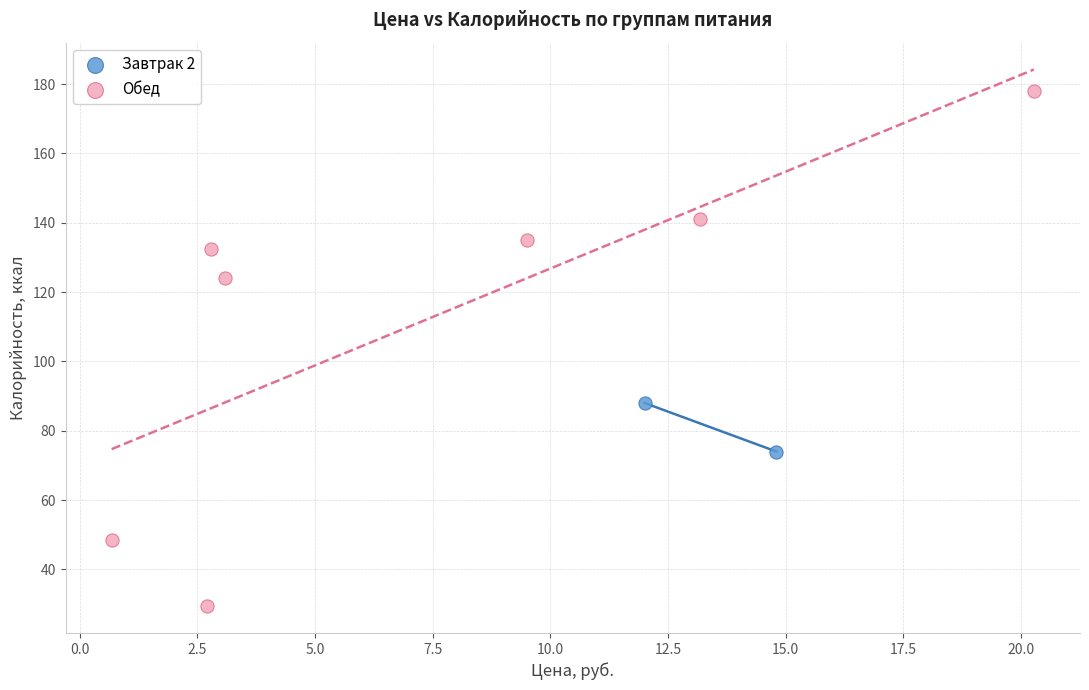

Which series contains the highest Y value?

Обед